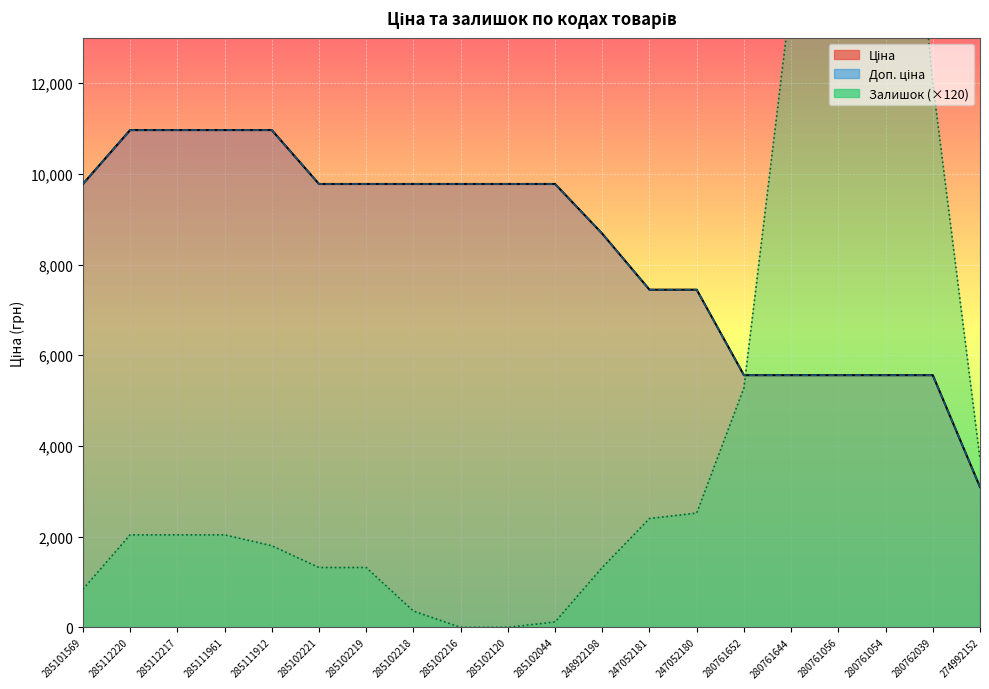

What is the total value across all series at 274992152?

9909.7